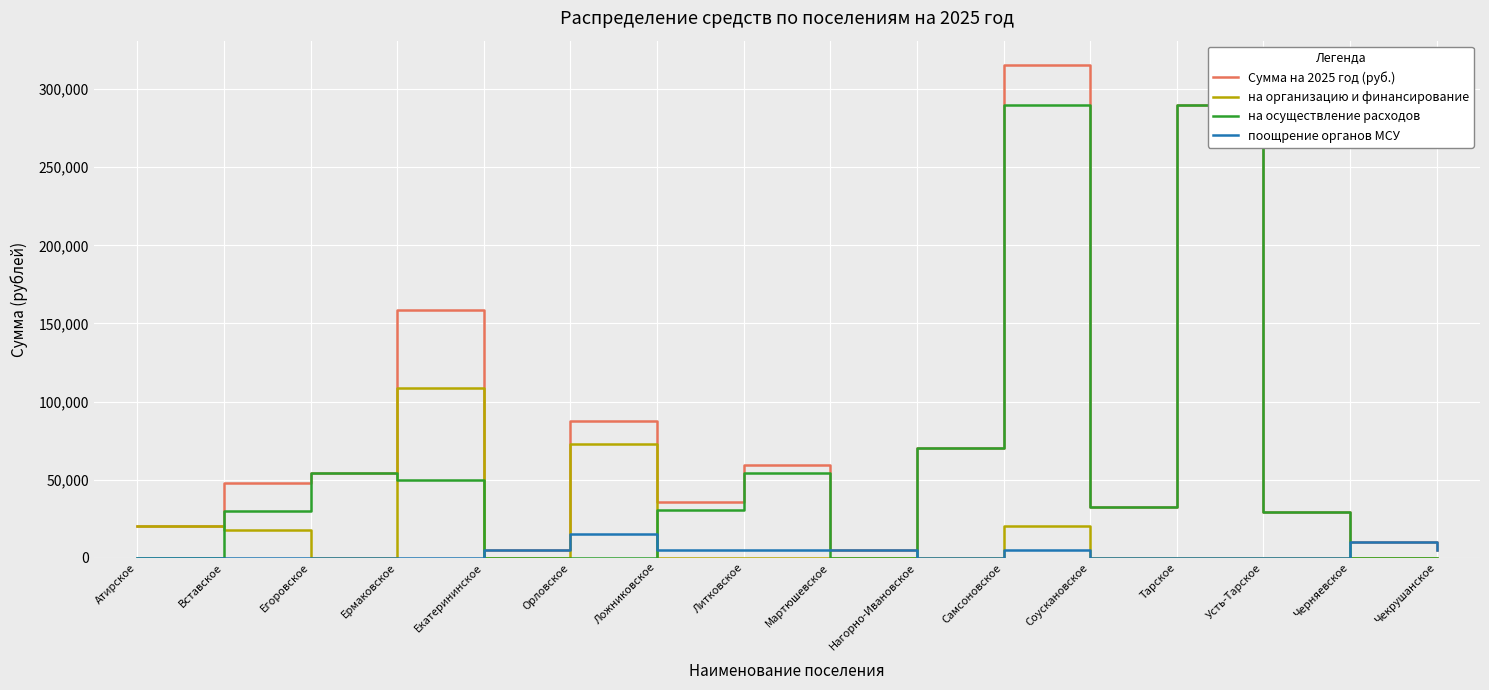

Which category has the highest value in the Сумма на 2025 год (руб.) series?

Самсоновское